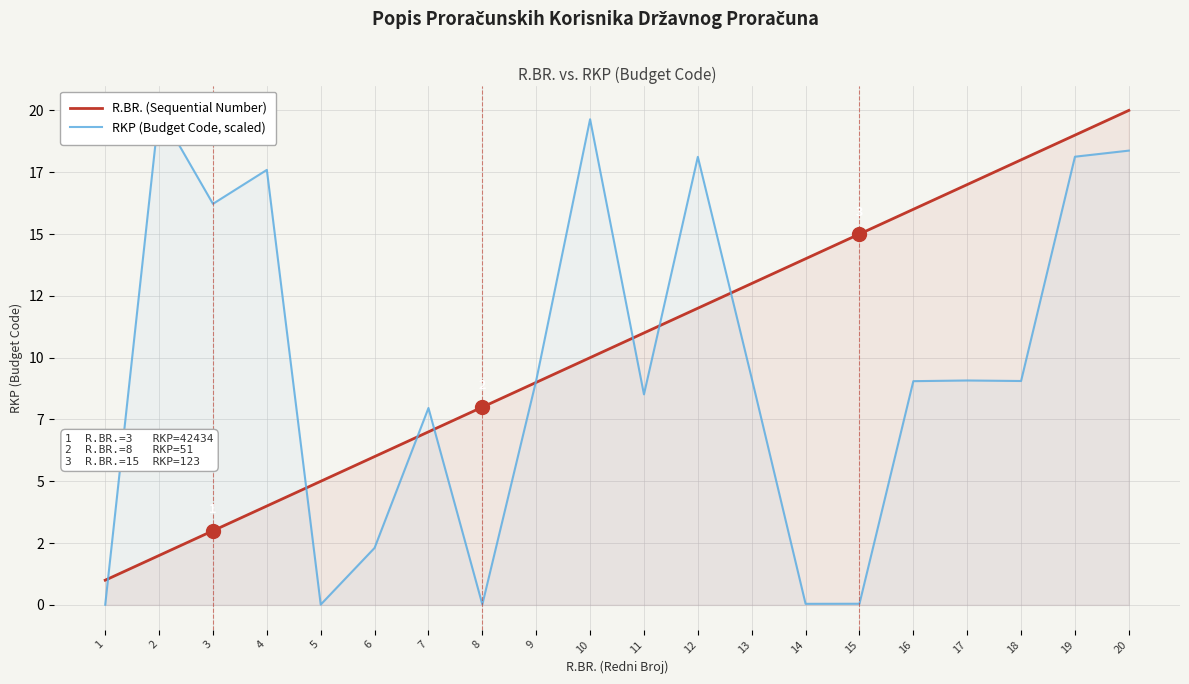

How many lines are shown in the chart?

2